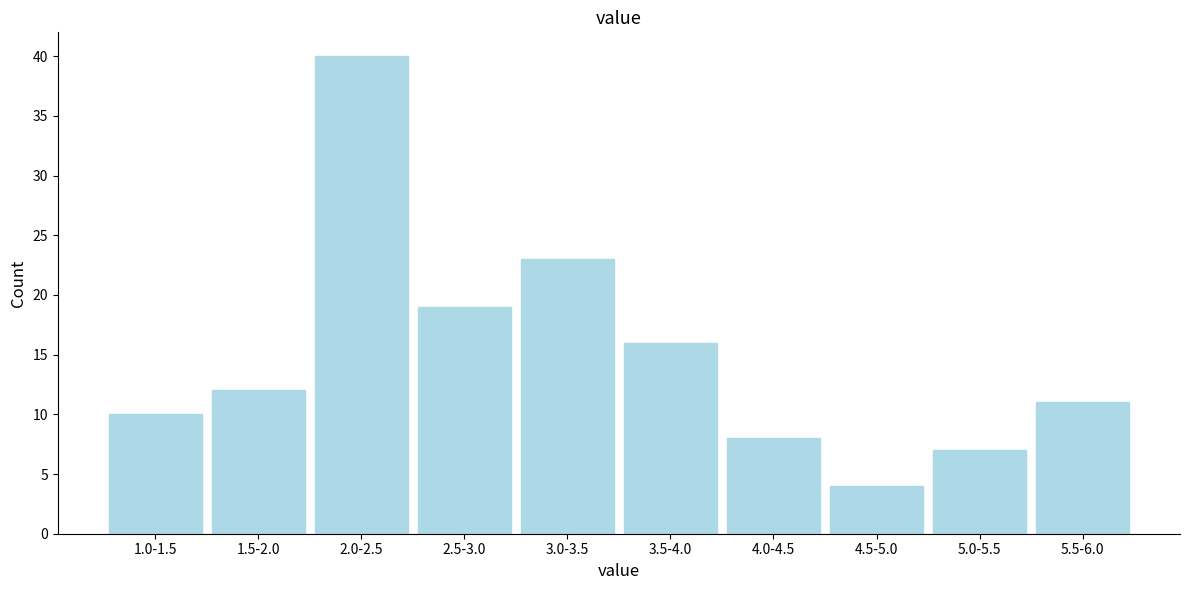

Reading left to right, list all the values displayed in this chart.

1.0-1.5=10	1.5-2.0=12	2.0-2.5=40	2.5-3.0=19	3.0-3.5=23	3.5-4.0=16	4.0-4.5=8	4.5-5.0=4	5.0-5.5=7	5.5-6.0=11